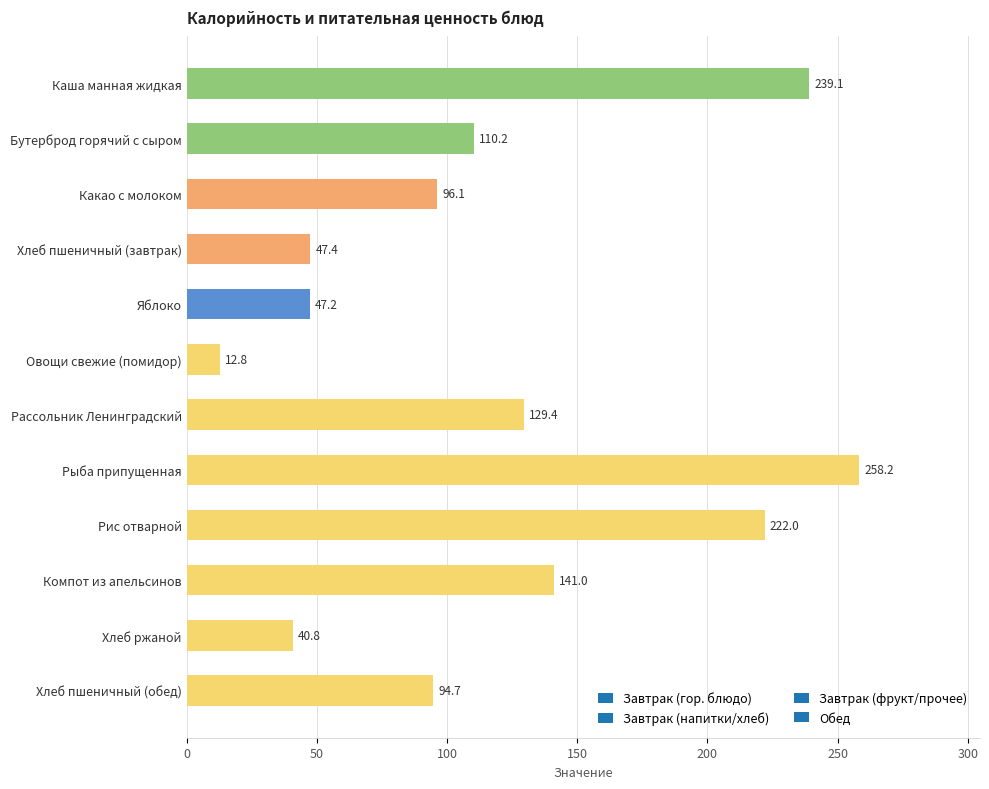

What is the smallest value displayed?

12.8